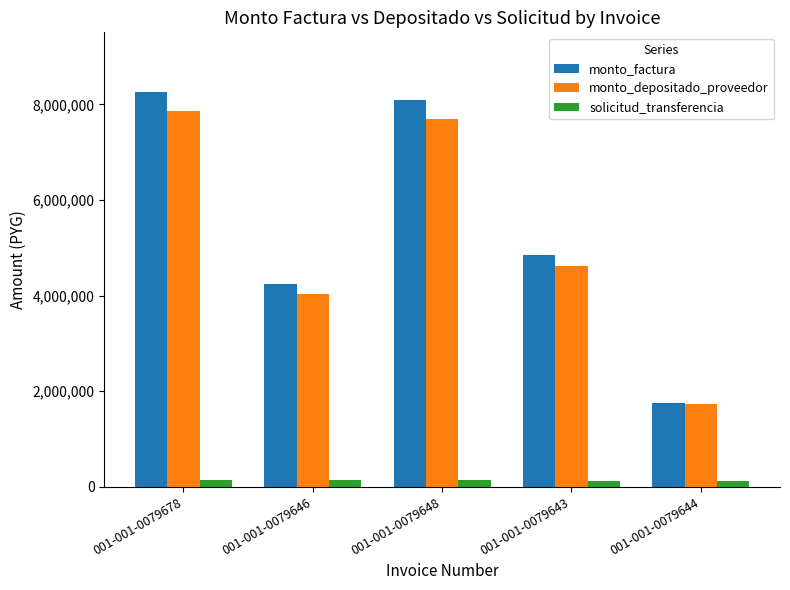

At which category is the sum across all series the highest?

001-001-0079678